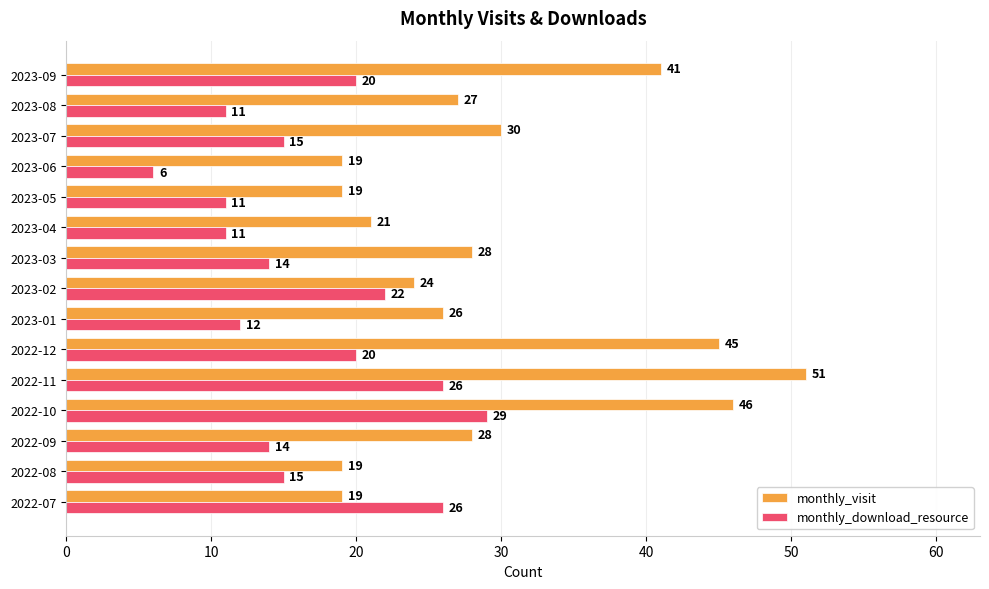

Which series has the widest spread of values?

monthly_visit